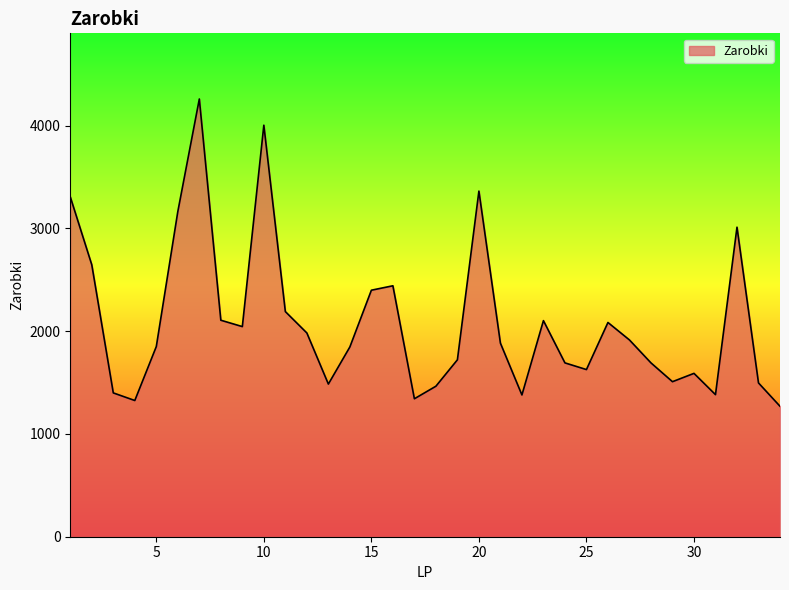

What is the minimum value shown in the chart?

1269